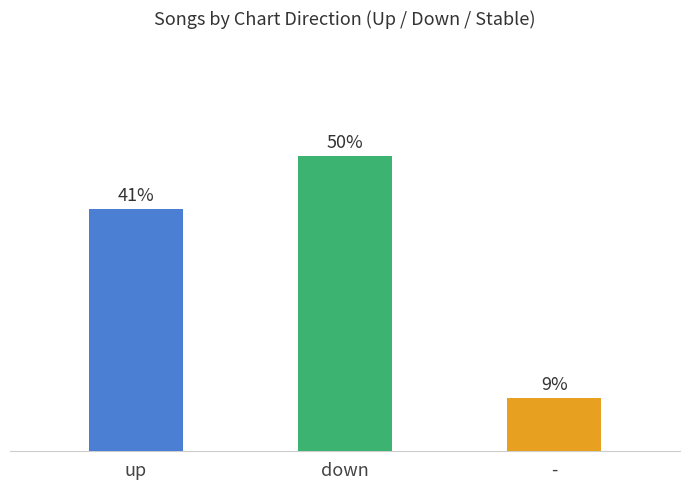

Between down and -, which is larger?

down